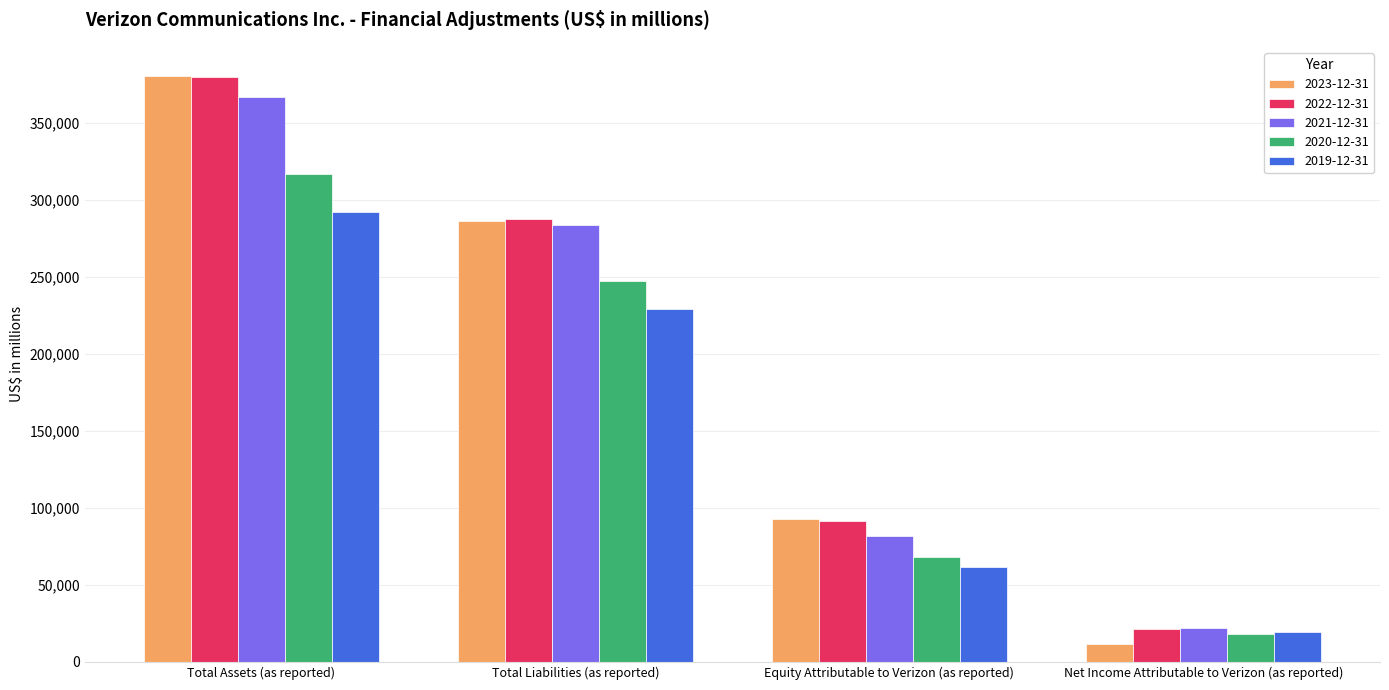

At which label is 2023-12-31 closest to 195934?

Total Liabilities (as reported)